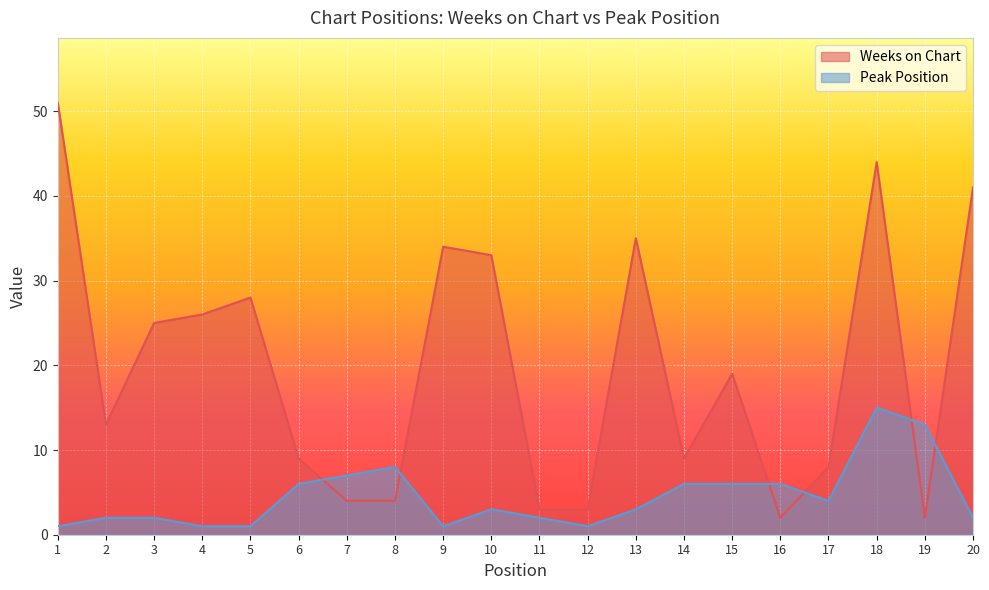

Reading left to right, extract all data points from this chart.

Weeks on Chart: 1=51	2=13	3=25	4=26	5=28	6=9	7=4	8=4	9=34	10=33	11=3	12=3	13=35	14=9	15=19	16=2	17=8	18=44	19=2	20=41
Peak Position: 1=1	2=2	3=2	4=1	5=1	6=6	7=7	8=8	9=1	10=3	11=2	12=1	13=3	14=6	15=6	16=6	17=4	18=15	19=13	20=2